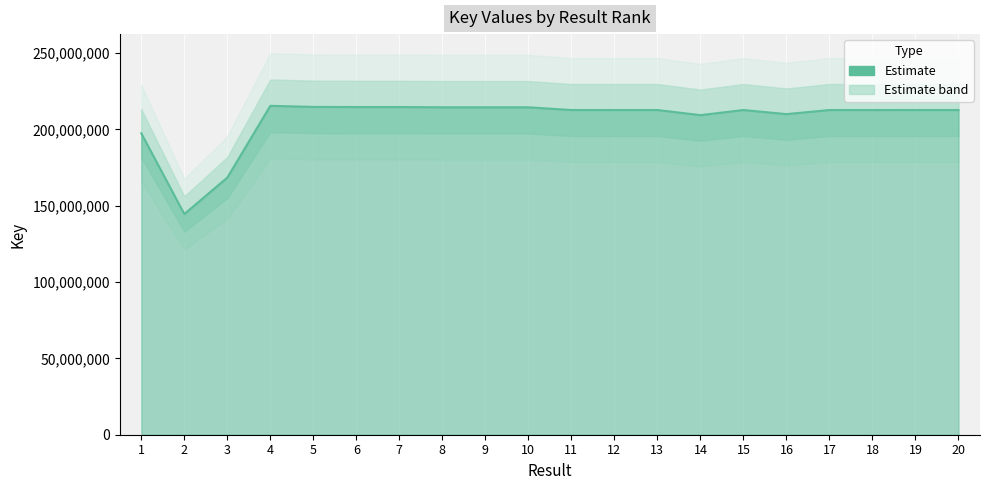

At which label is the value closest to 179968534?

3